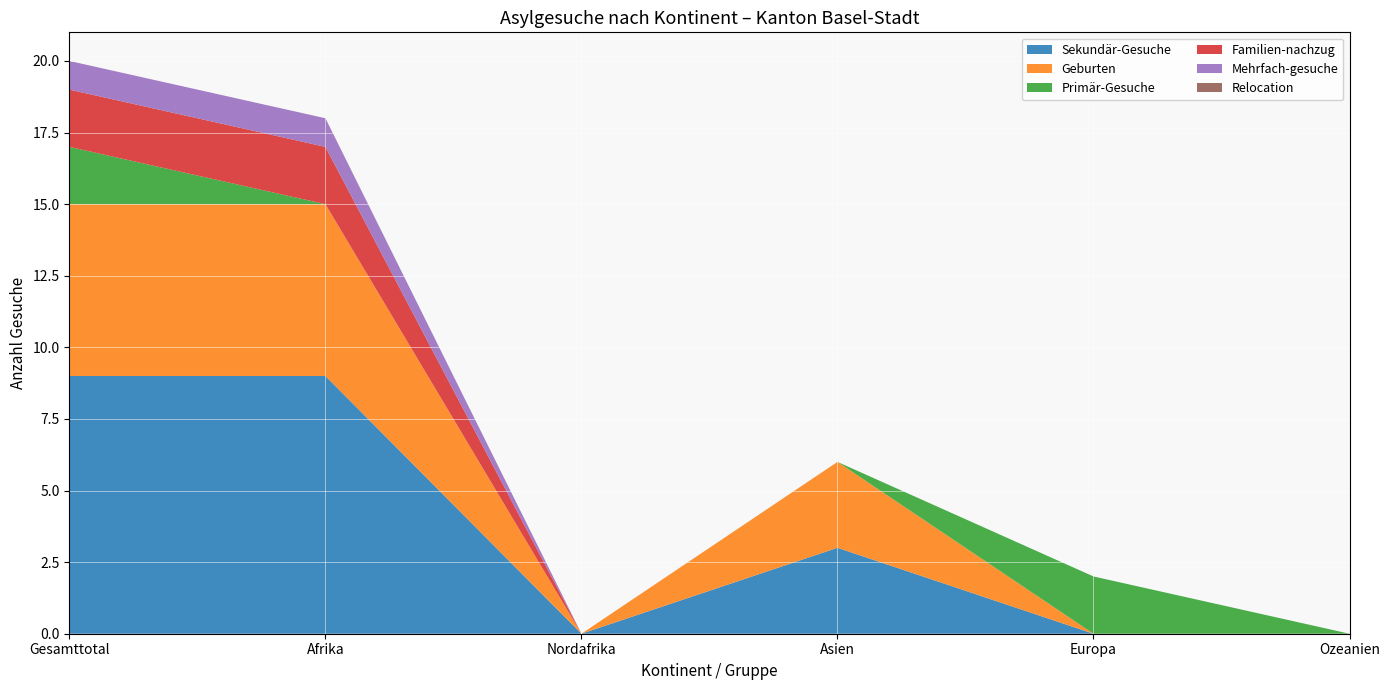

Reading left to right, list all the values displayed in this chart.

Sekundär-Gesuche: 9	9	0	3	0	0
Geburten: 6	6	0	3	0	0
Primär-Gesuche: 2	0	0	0	2	0
Familien-nachzug: 2	2	0	0	0	0
Mehrfach-gesuche: 1	1	0	0	0	0
Relocation: 0	0	0	0	0	0